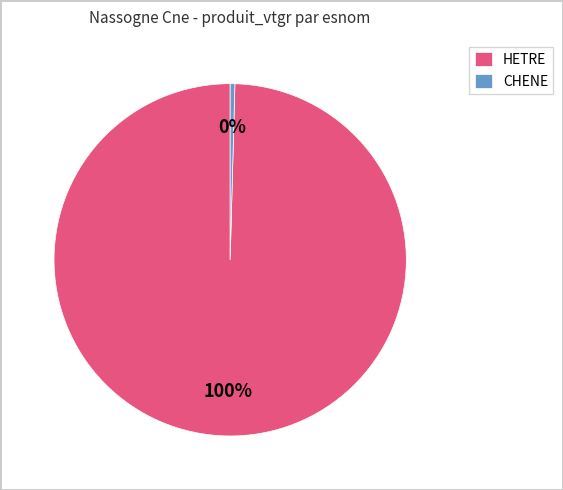

To the nearest percent, what is the average slice percentage?

50%